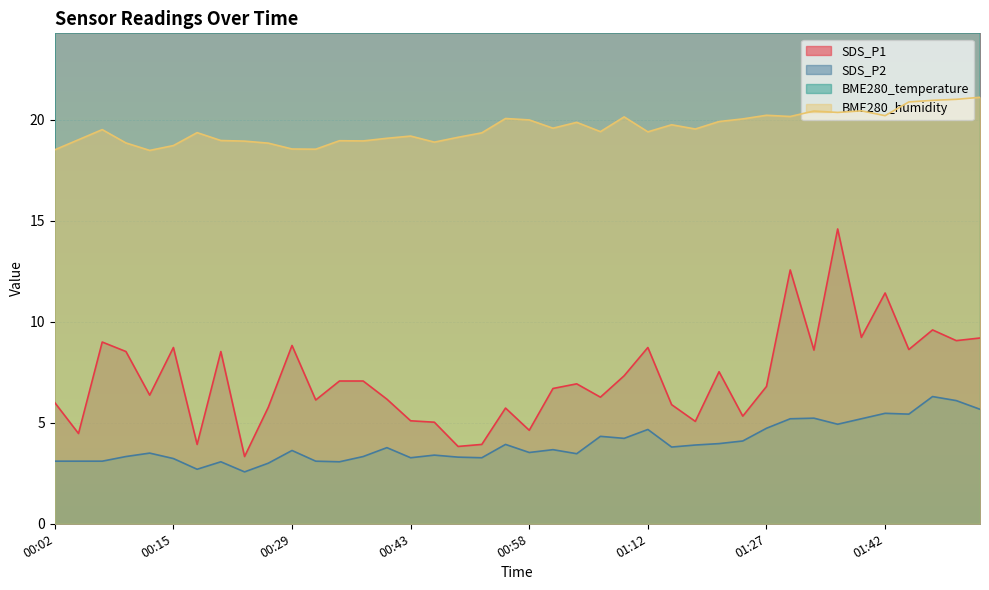

In BME280_humidity, how many points are lower than both neighbors (excluding endpoints)?

11